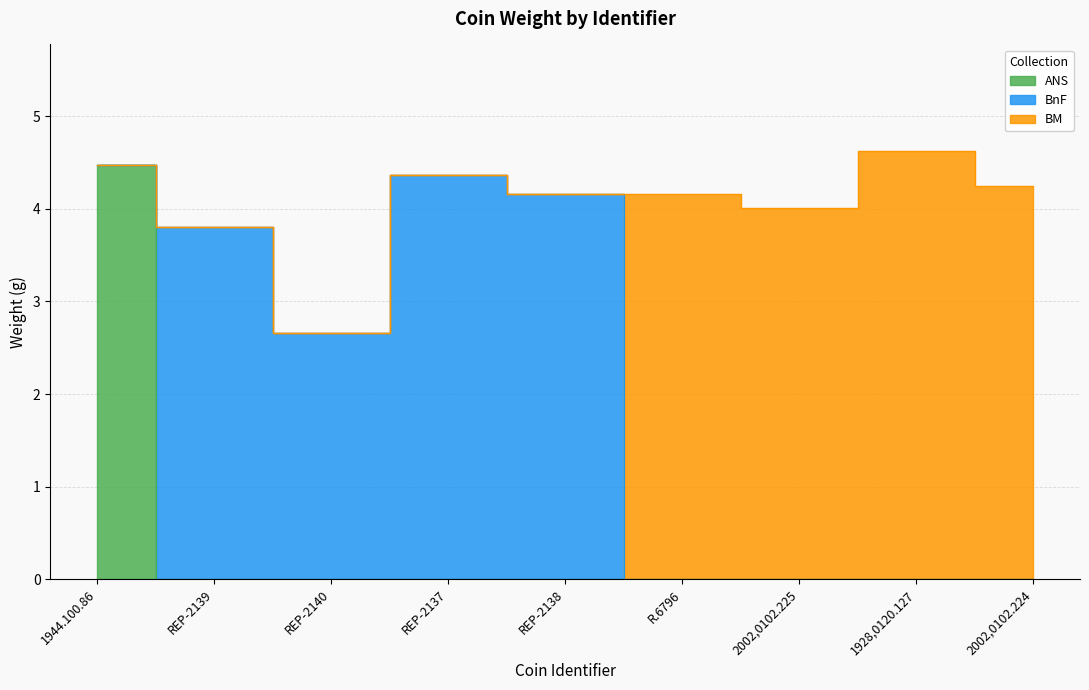

At which category does the chart reach its minimum across all series?

REP-2140